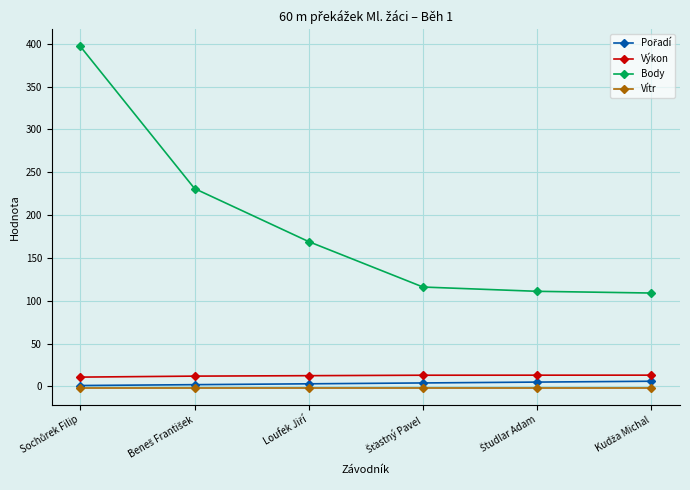

True or false: Výkon and Body cross at least once.

False